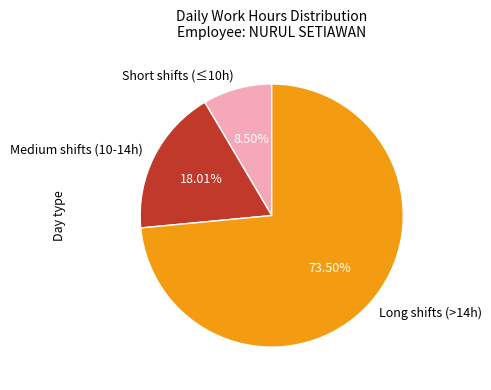

Rank the categories by value from highest to lowest.

Long shifts (>14h), Medium shifts (10-14h), Short shifts (≤10h)